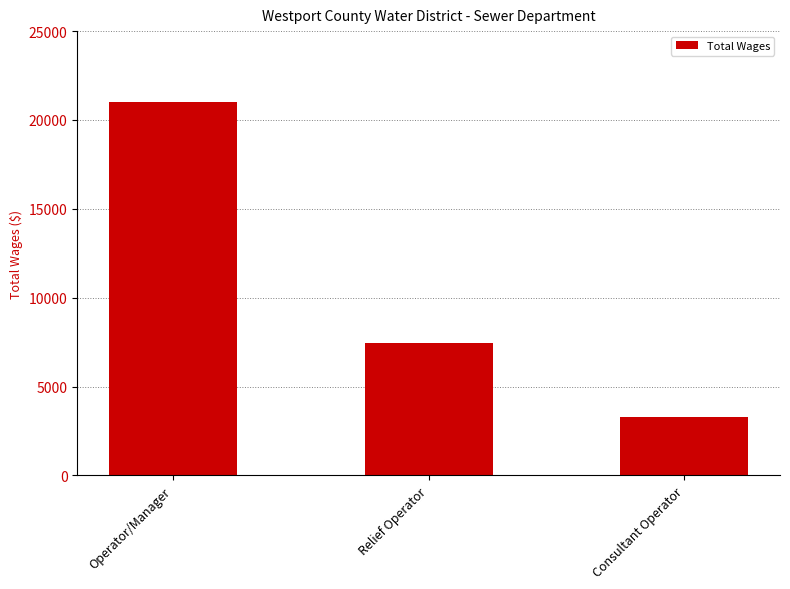

Approximately how many times larger is the value at Consultant Operator compared to Operator/Manager?

0.2